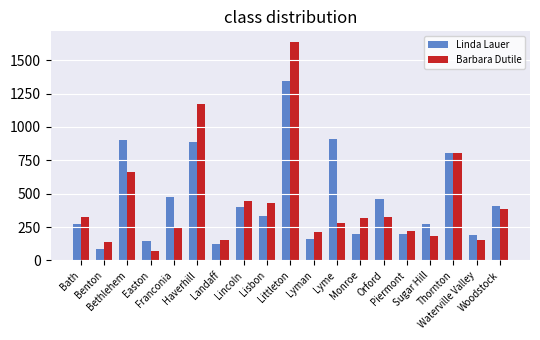

Where does the Linda Lauer series first go above 331?

Bethlehem